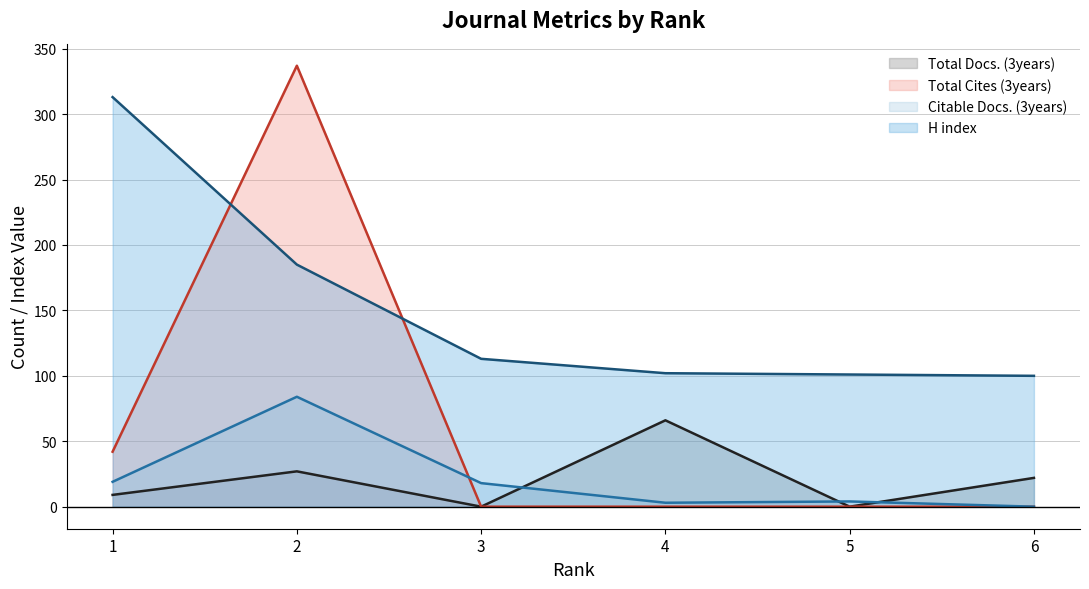

List the labels in order of Citable Docs. (3years) value, smallest first.

6, 4, 5, 3, 1, 2